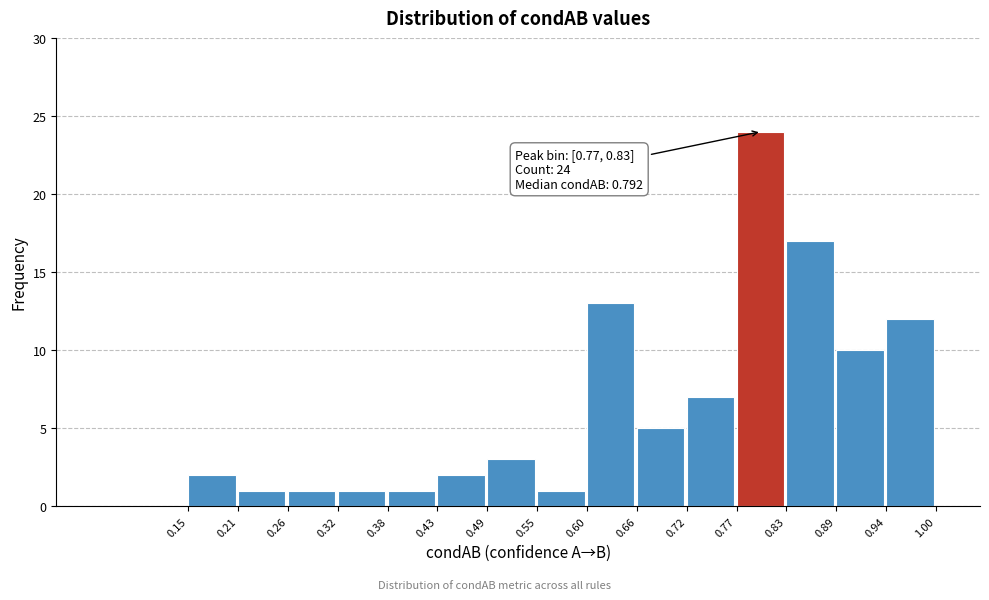

Which range on the x-axis has the tallest bar?

0.77 to 0.83